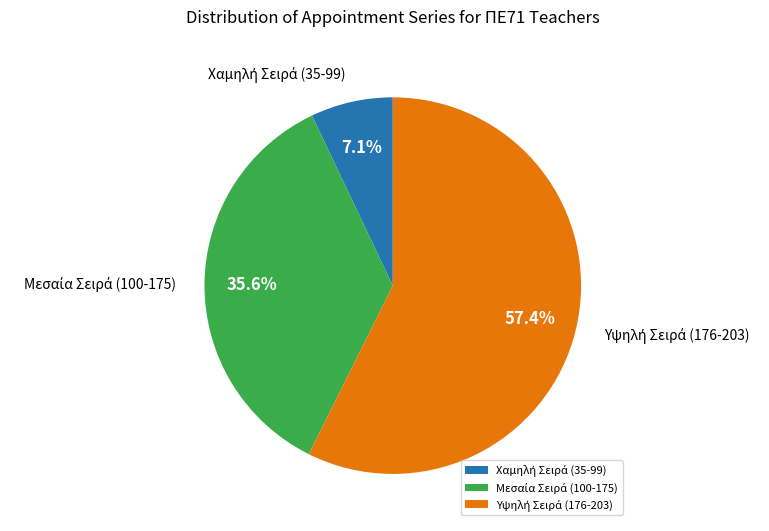

To the nearest percent, what is the difference between the largest and smallest slice percentages?

50%